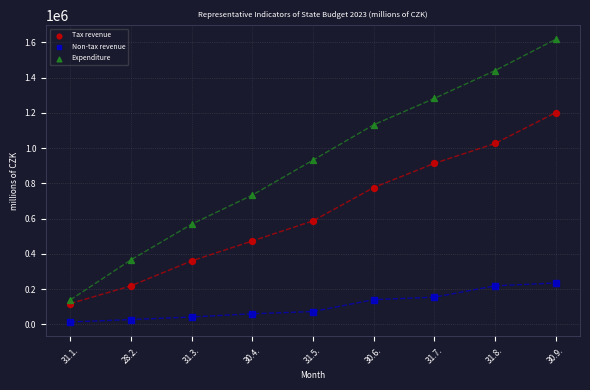

Which series has the widest spread of Y values?

Expenditure